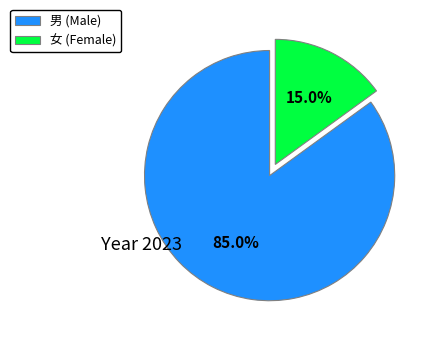

Which category has the biggest portion of the pie?

男